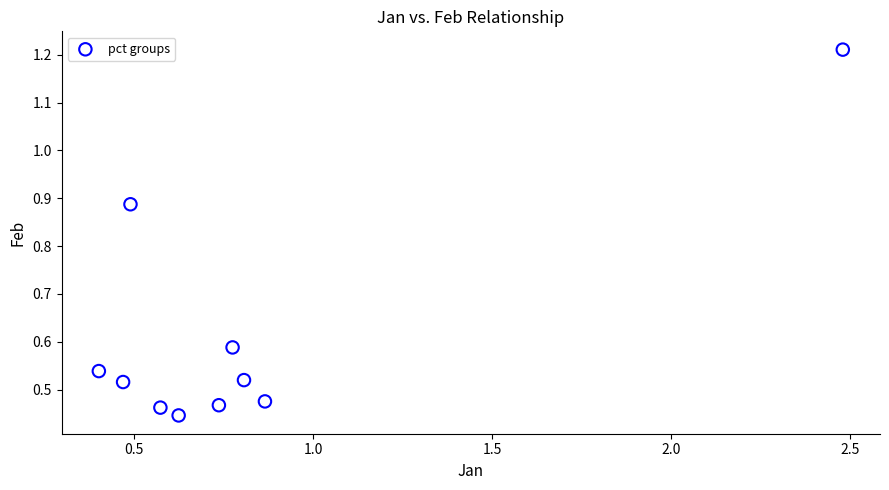

What is the range of X values (max minus min)?

2.1